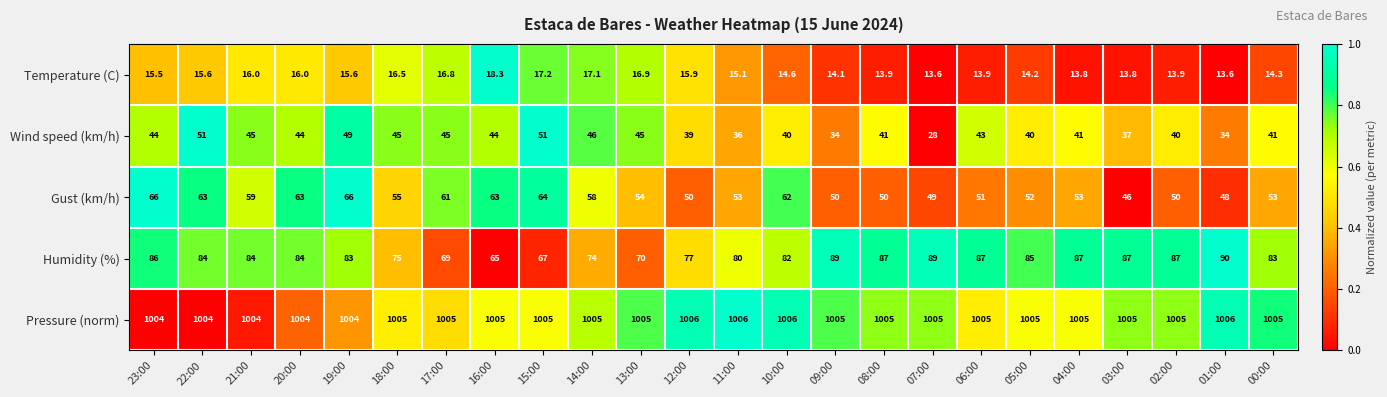

What is the average value of the Temperature (C) series?

15.3